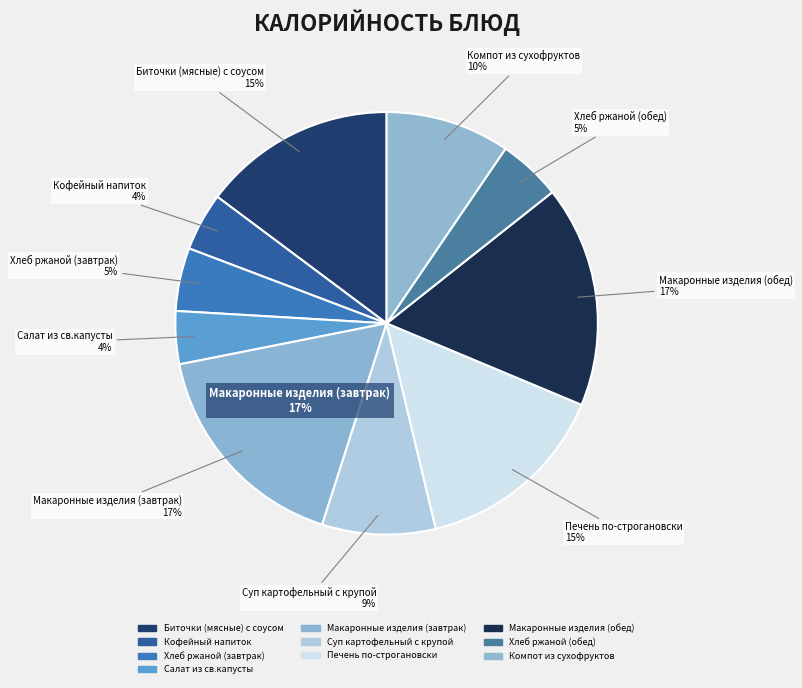

Is it true that Хлеб ржаной (обед) is 5% of the pie?

True